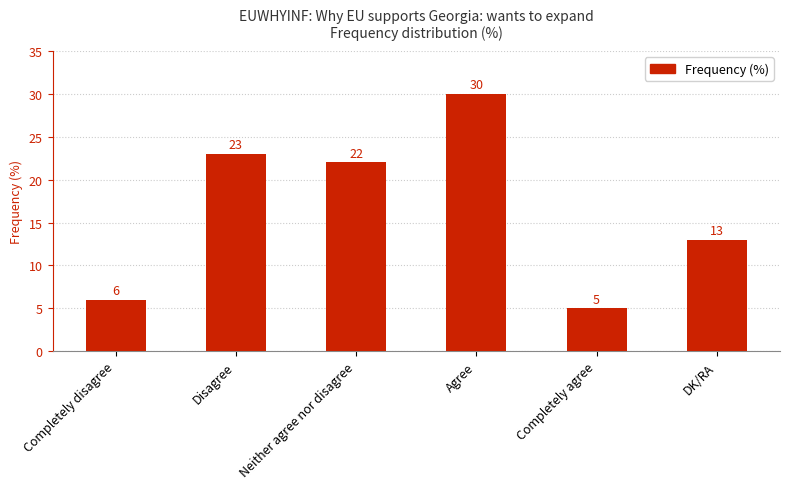

At which label is the value closest to 17?

DK/RA